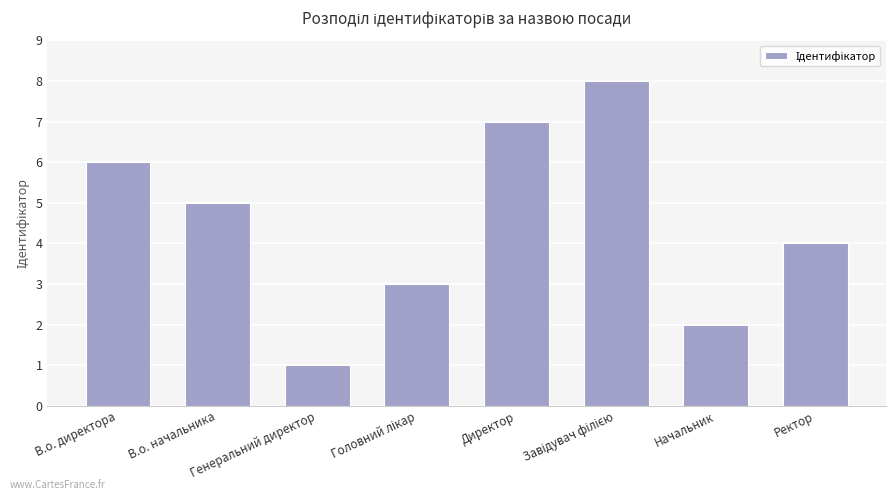

Are the bars grouped side by side (vs. stacked)?

No